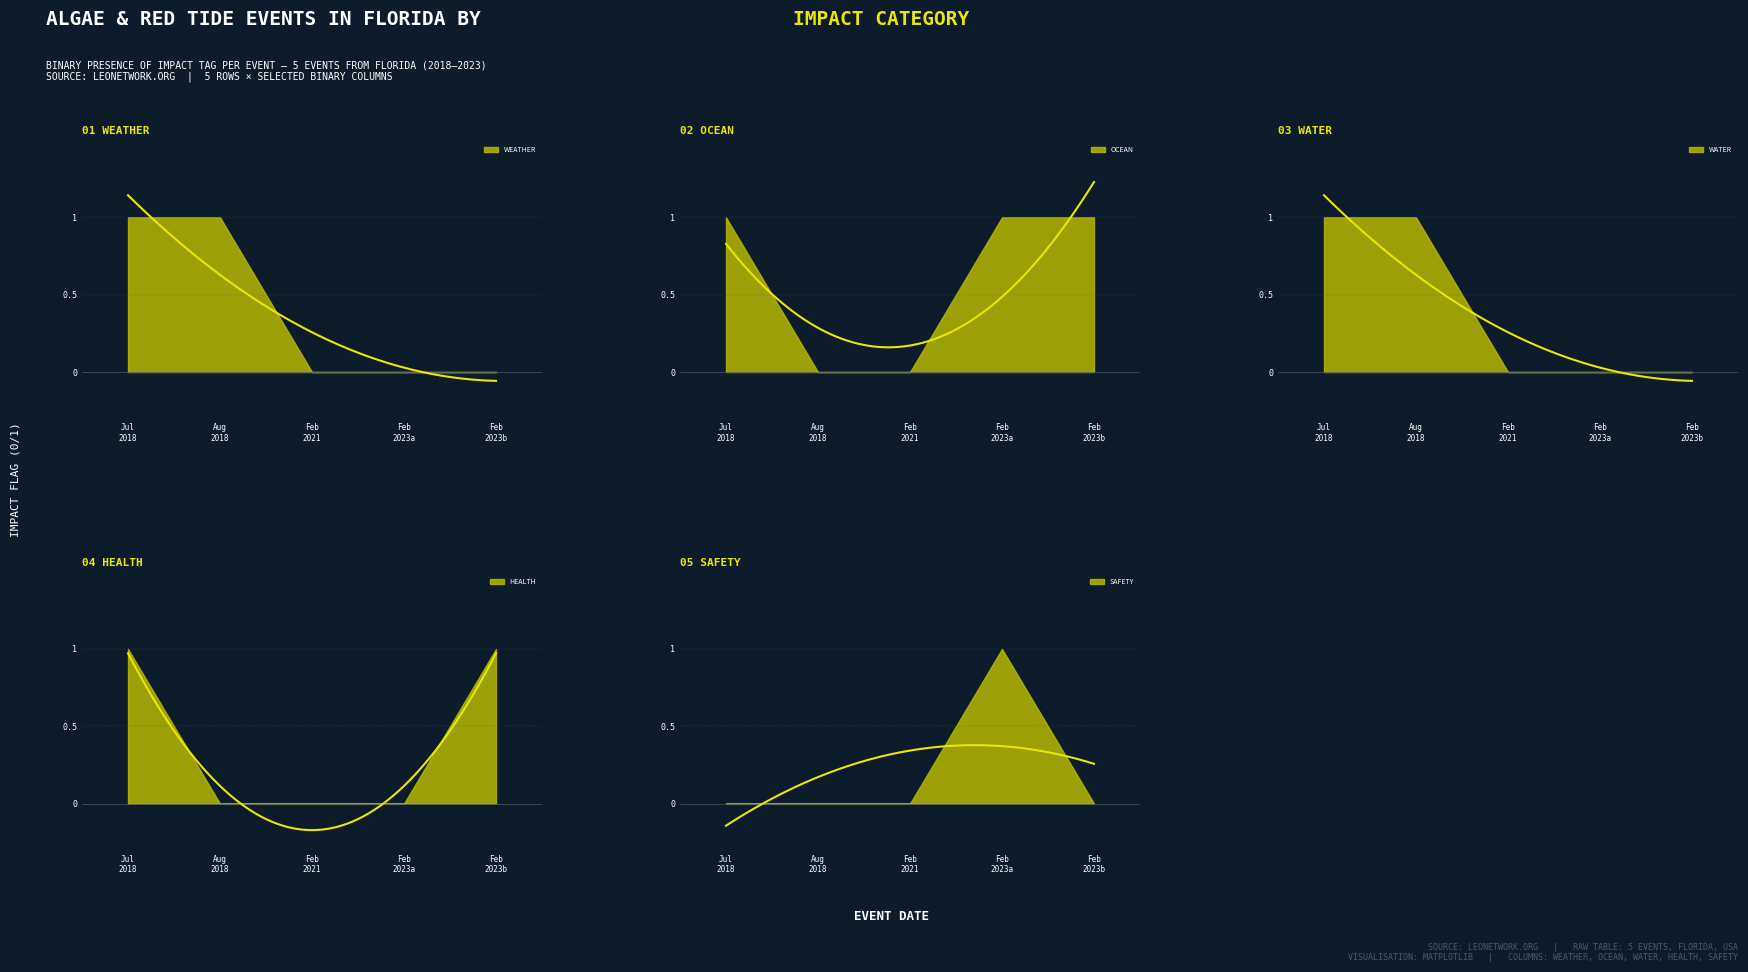

Where do HEALTH and SAFETY first cross each other?

2023-02-23 and 2023-02-28